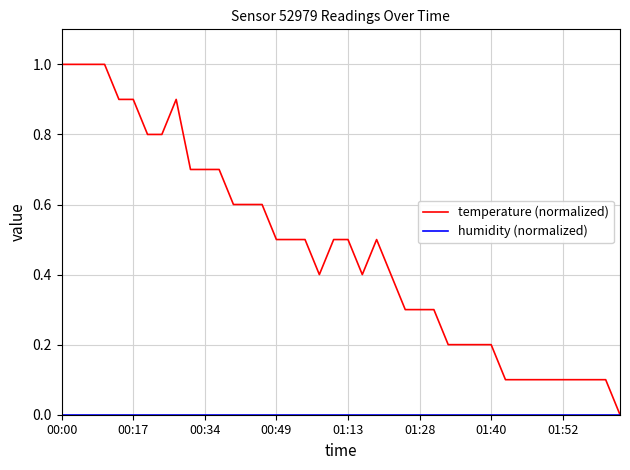

Which series has the largest range (max minus min)?

temperature (normalized)